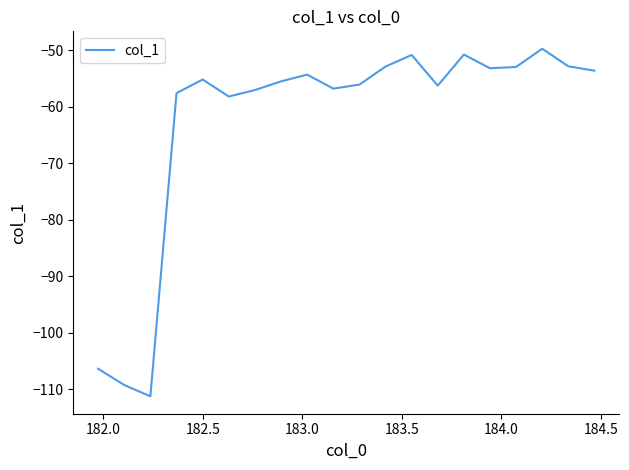

How many lines are shown in the chart?

1